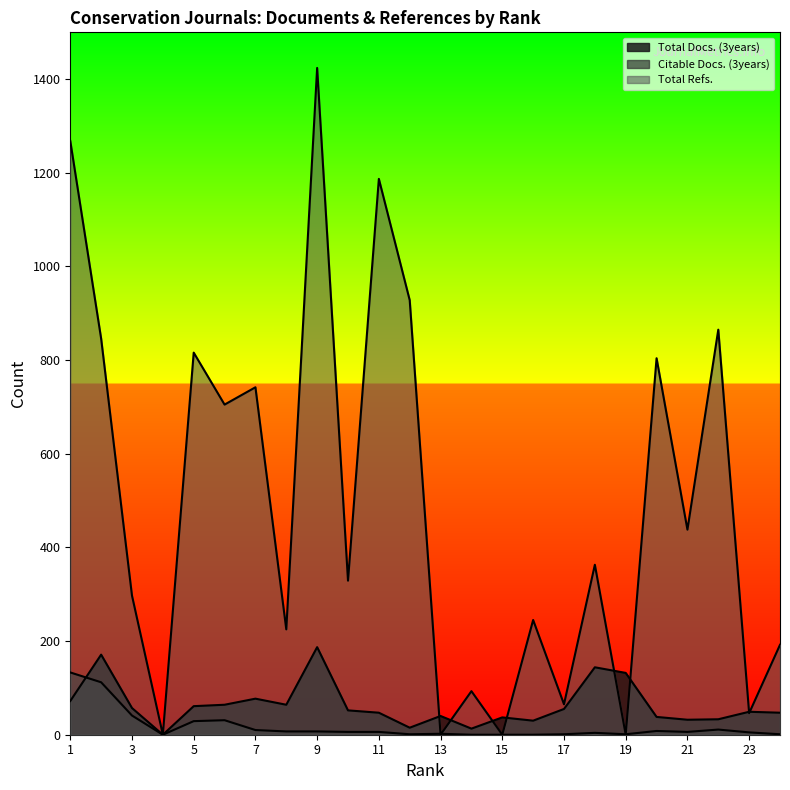

Which series has the largest total across all categories?

Total Refs.